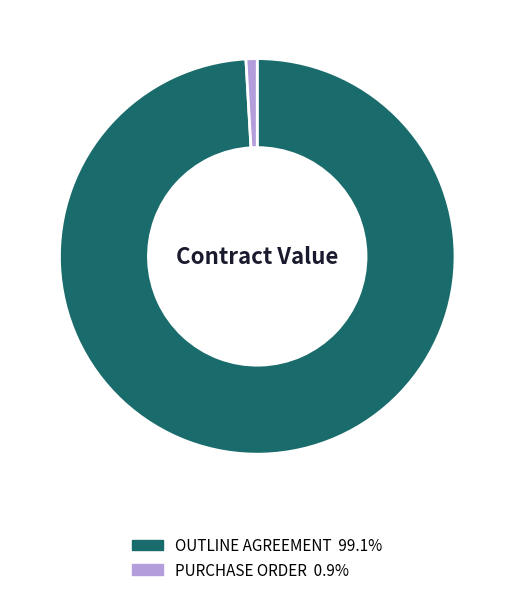

Combined, do PURCHASE ORDER and OUTLINE AGREEMENT account for over 50%?

Yes